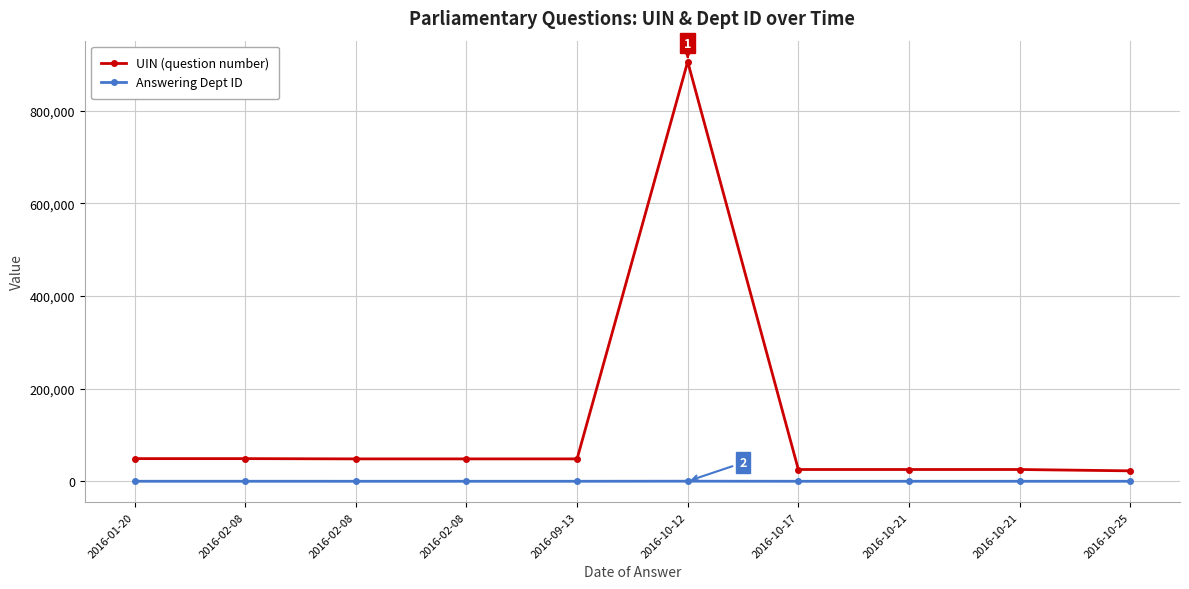

How many data points does each series have?

10